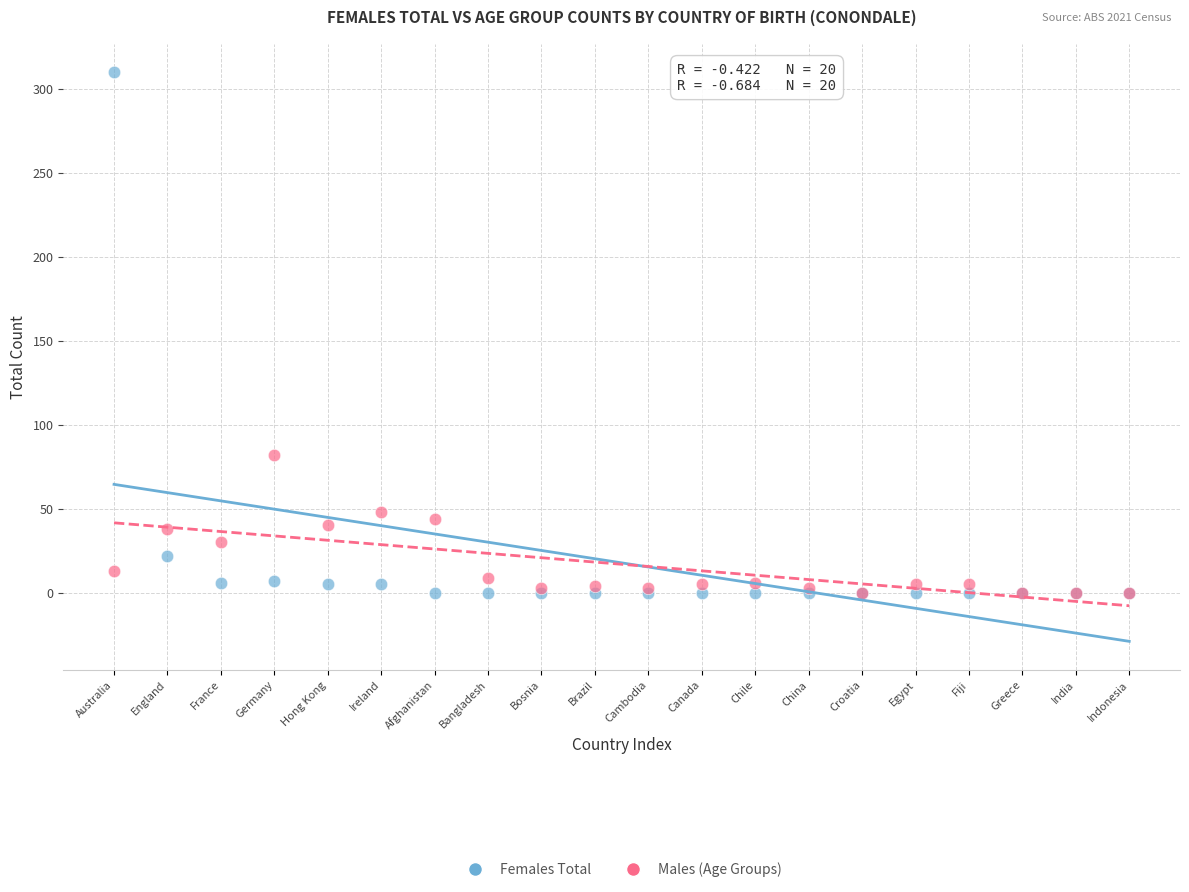

In the Females Total series, what Y value is closest to 155?

22